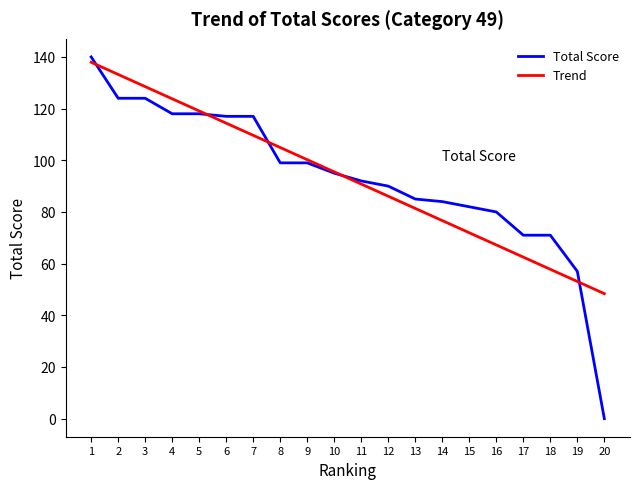

Is the value of Total Score at 4 greater than the value of Trend at 15?

Yes